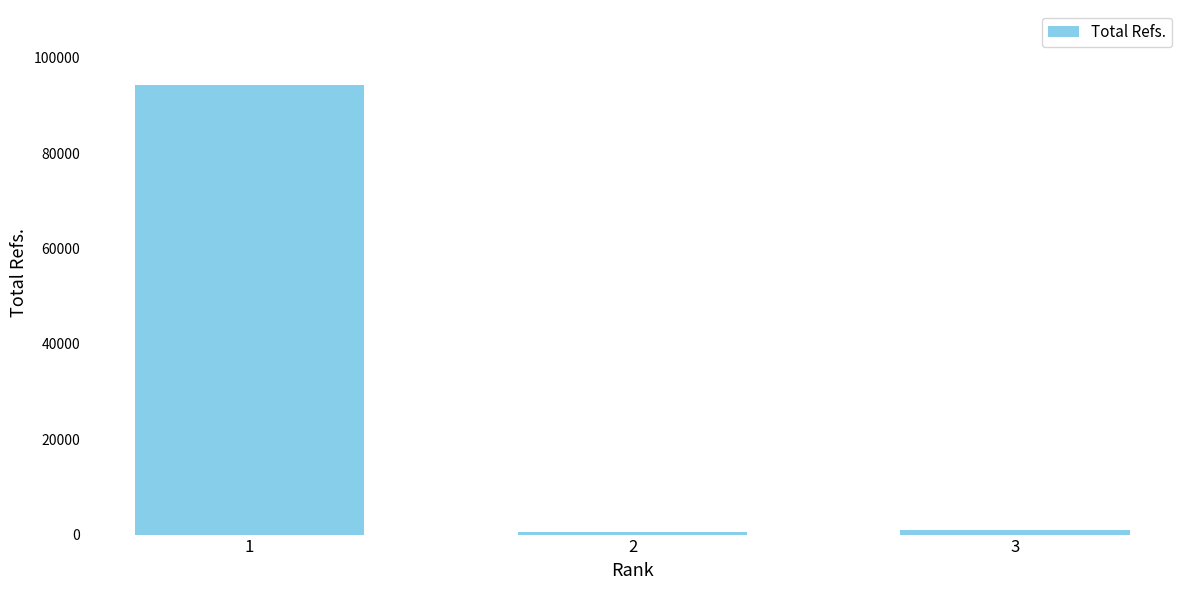

What is the greatest value displayed?

94193